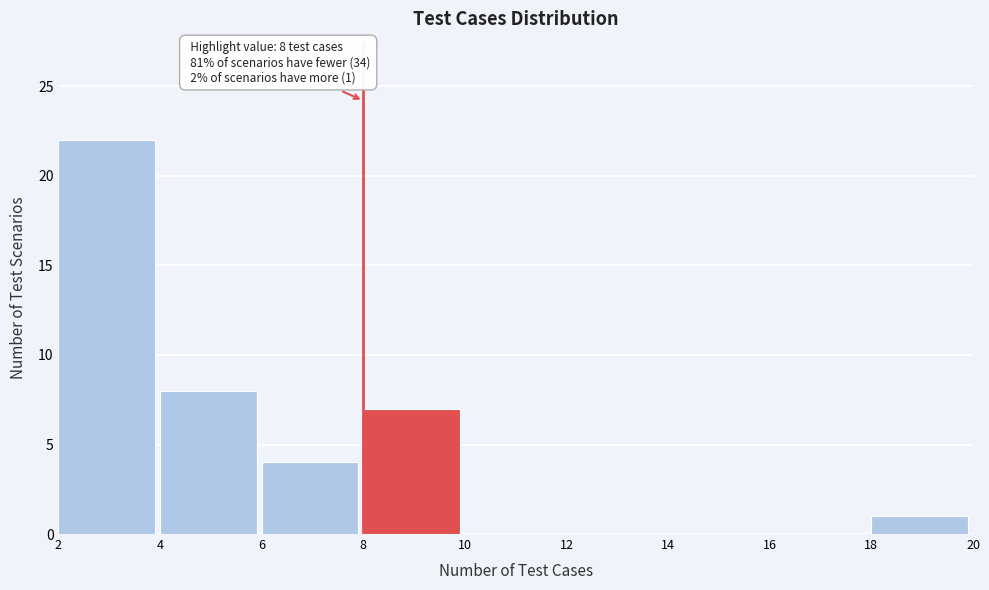

Over which range of the x-axis is the bar tallest?

2 to 4